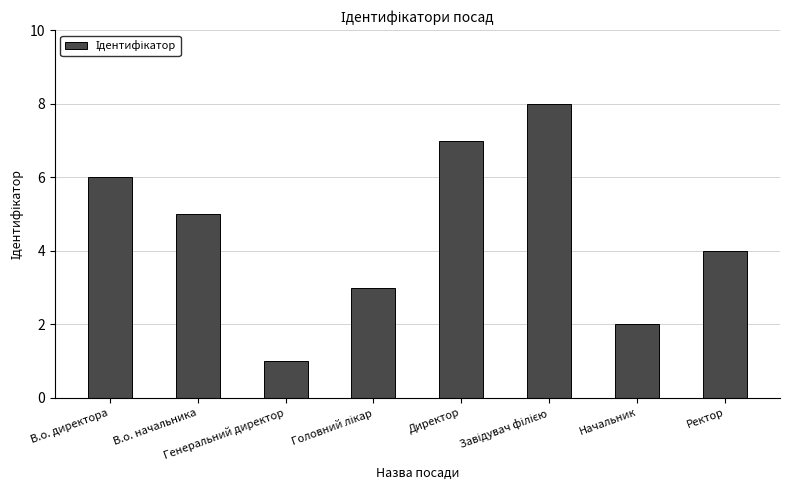

What is the difference between the maximum and second lowest values?

6